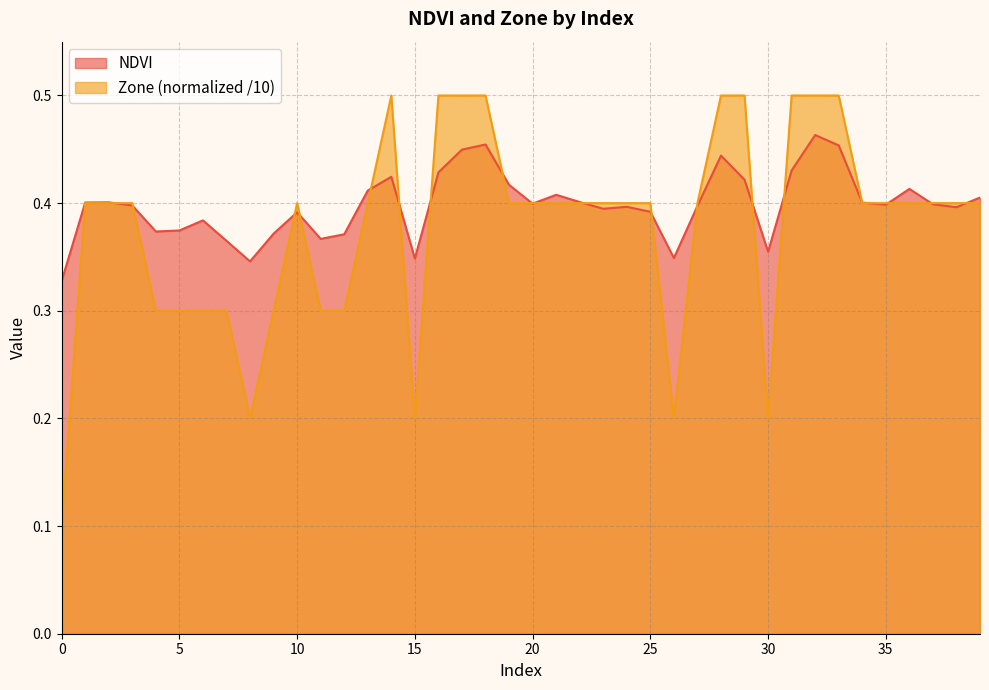

Reading left to right, transcribe all the data shown in this chart.

NDVI: 0=0.3	1=0.4	2=0.4	3=0.4	4=0.4	5=0.4	6=0.4	7=0.4	8=0.3	9=0.4	10=0.4	11=0.4	12=0.4	13=0.4	14=0.4	15=0.3	16=0.4	17=0.4	18=0.5	19=0.4	20=0.4	21=0.4	22=0.4	23=0.4	24=0.4	25=0.4	26=0.3	27=0.4	28=0.4	29=0.4	30=0.4	31=0.4	32=0.5	33=0.5	34=0.4	35=0.4	36=0.4	37=0.4	38=0.4	39=0.4
Zone: 0=0.1	1=0.4	2=0.4	3=0.4	4=0.3	5=0.3	6=0.3	7=0.3	8=0.2	9=0.3	10=0.4	11=0.3	12=0.3	13=0.4	14=0.5	15=0.2	16=0.5	17=0.5	18=0.5	19=0.4	20=0.4	21=0.4	22=0.4	23=0.4	24=0.4	25=0.4	26=0.2	27=0.4	28=0.5	29=0.5	30=0.2	31=0.5	32=0.5	33=0.5	34=0.4	35=0.4	36=0.4	37=0.4	38=0.4	39=0.4